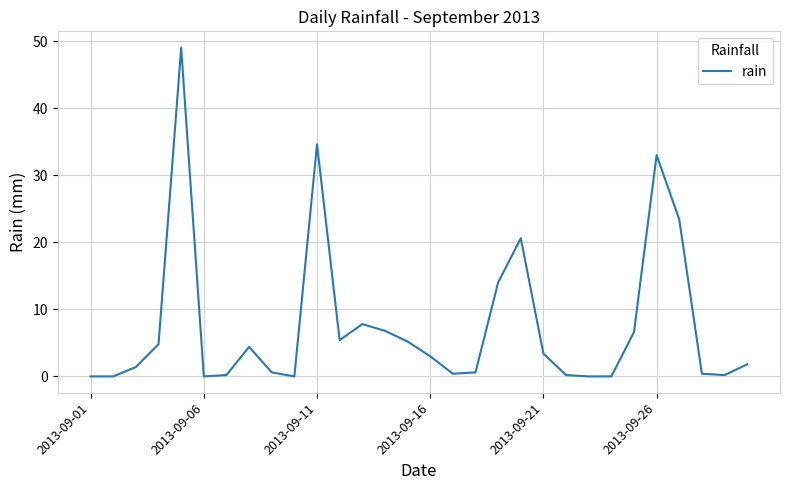

What is the maximum value shown in the chart?

49.0